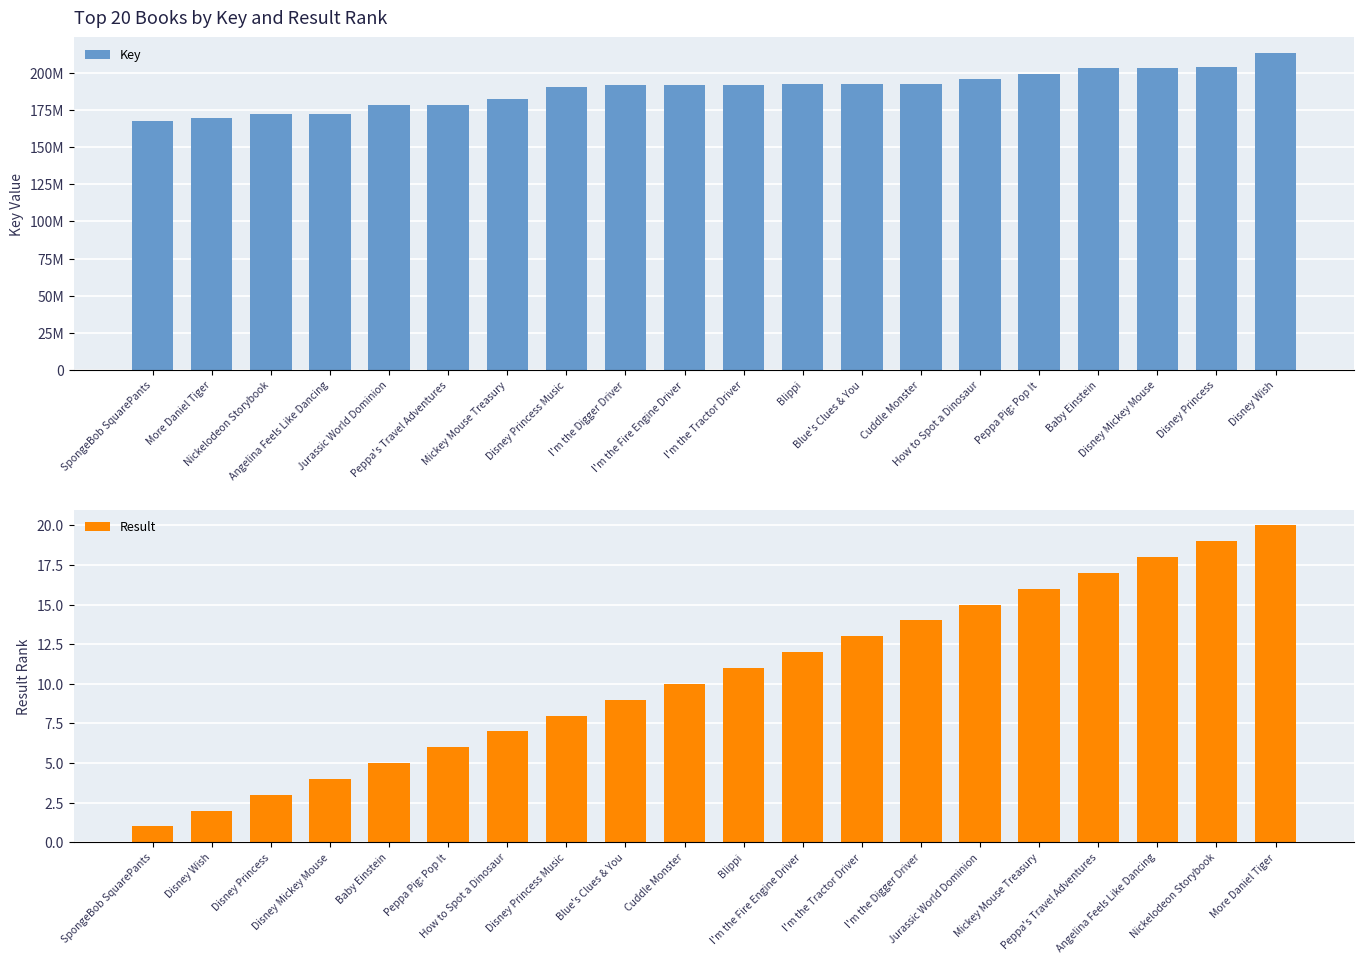

How many bars are there in total?

40